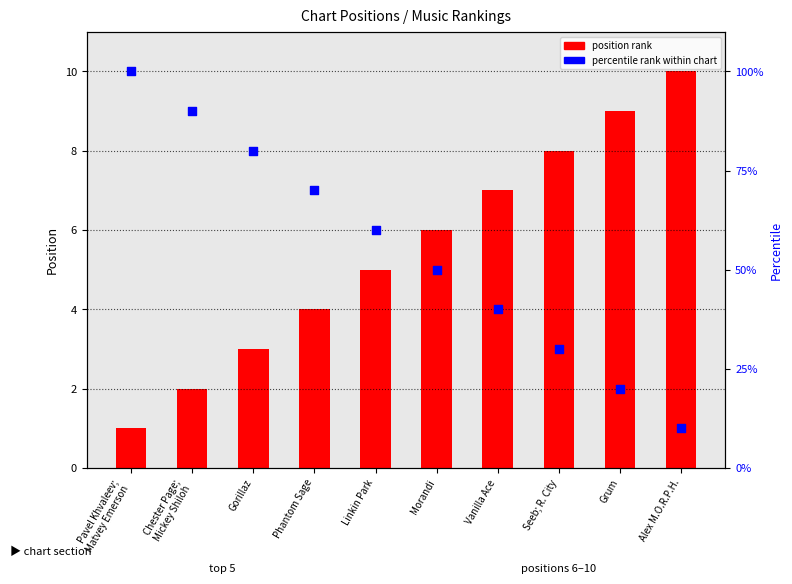

At how many categories does at least one series exceed 12?

9